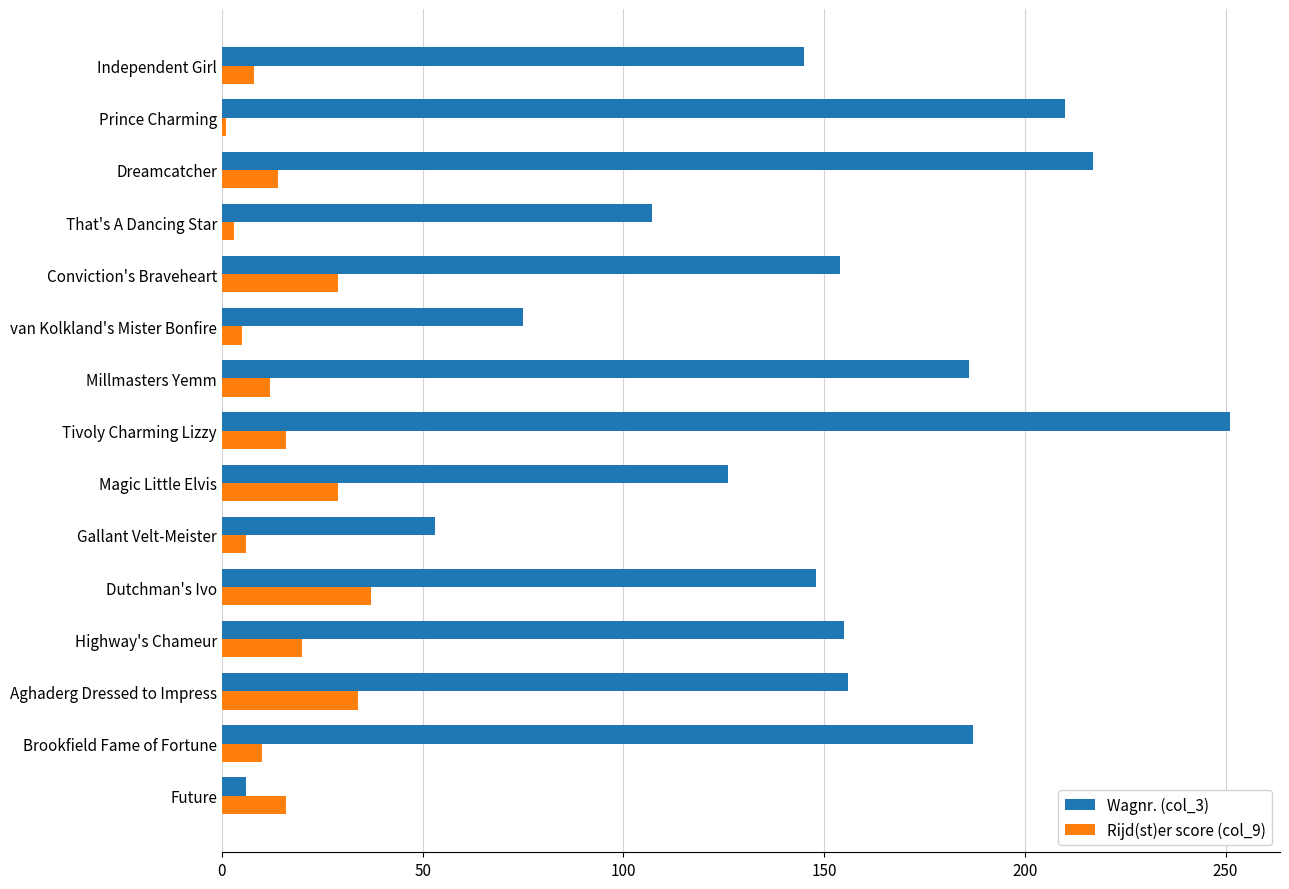

What is the total value across all series at Aghaderg Dressed to Impress?

190